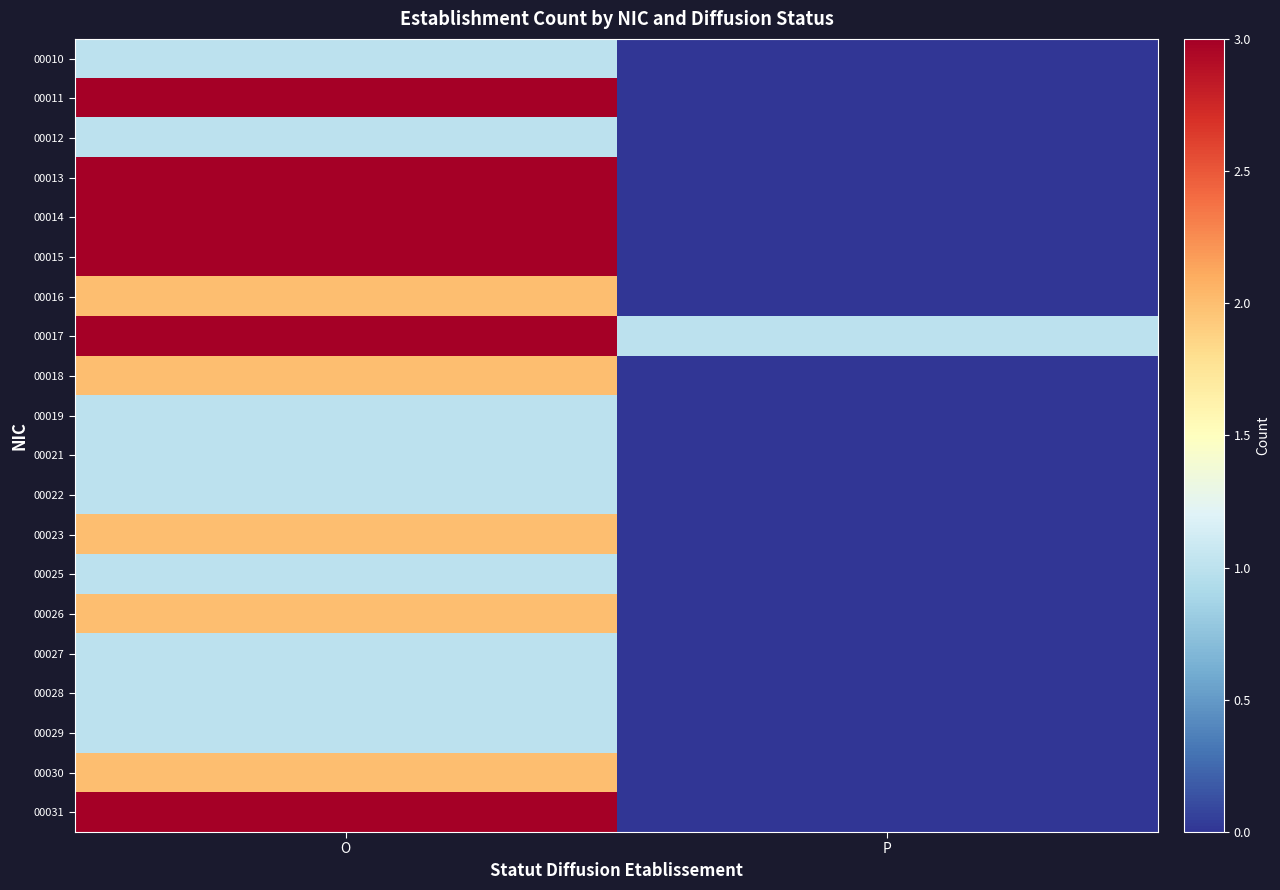

List the series in order of their peak value, lowest first.

00010, 00012, 00019, 00021, 00022, 00025, 00027, 00028, 00029, 00016, 00018, 00023, 00026, 00030, 00011, 00013, 00014, 00015, 00017, 00031